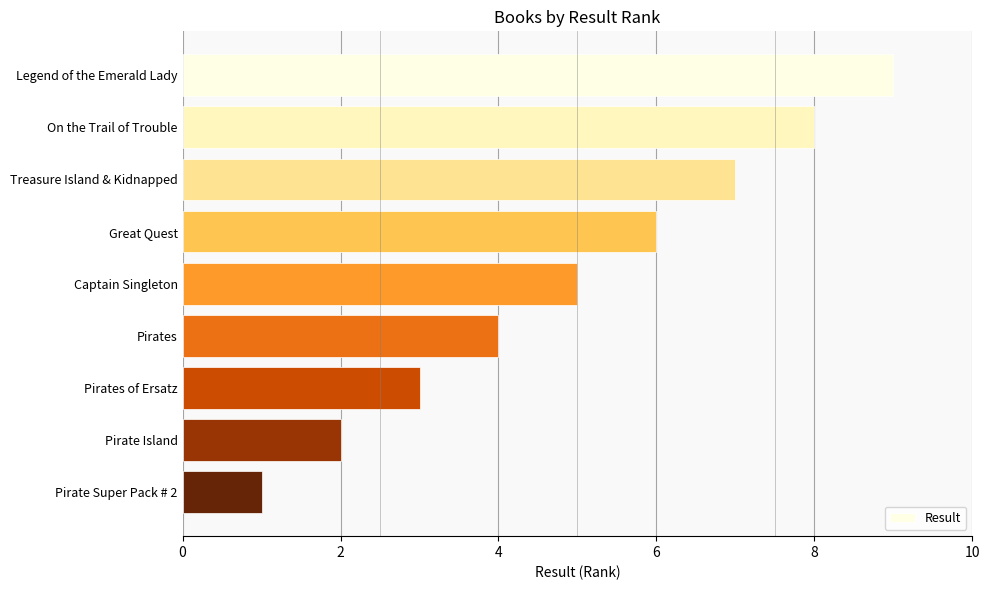

What is the minimum value shown in the chart?

1